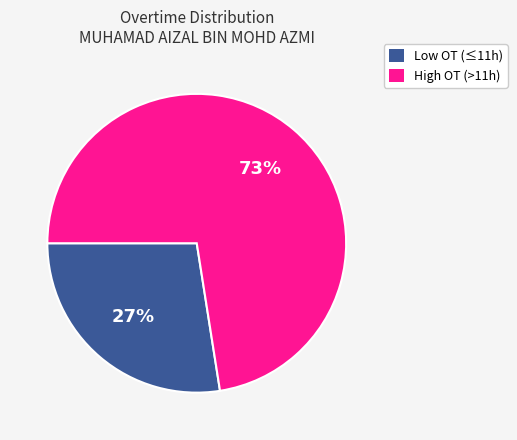

How many slices are in this pie chart?

2